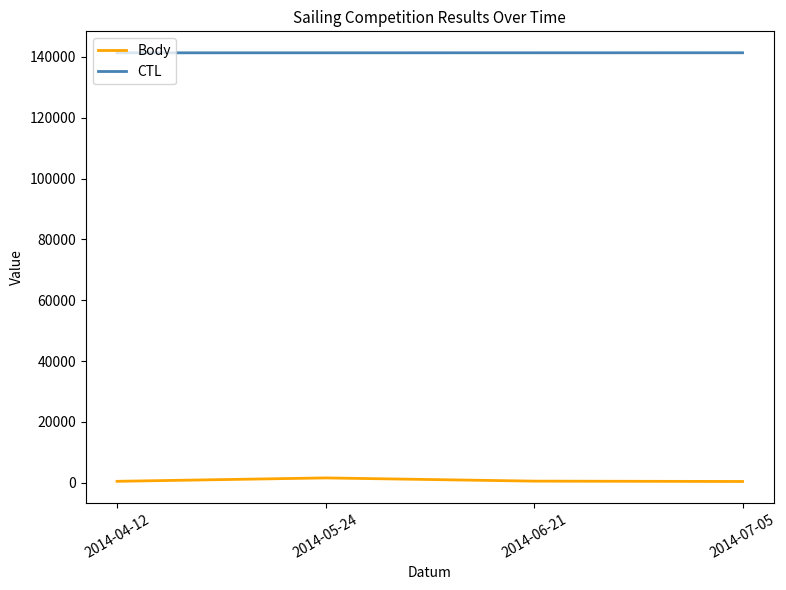

True or false: Body has more than 2 points higher than both neighbors.

False